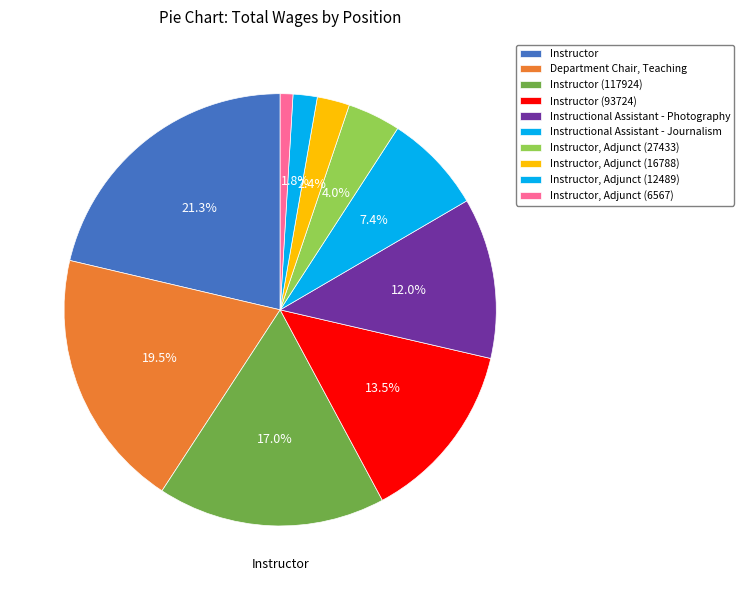

Is the sum of Instructor, Adjunct (16788) and Instructional Assistant - Journalism greater than half?

No